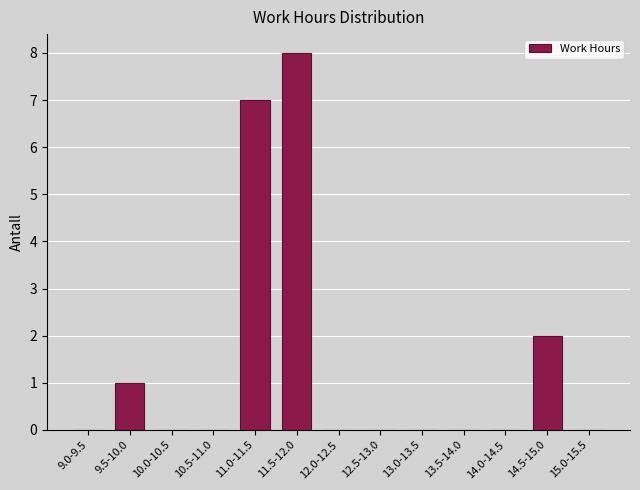

Reading right to left, list all the values displayed in this chart.

15.0-15.5=0	14.5-15.0=2	14.0-14.5=0	13.5-14.0=0	13.0-13.5=0	12.5-13.0=0	12.0-12.5=0	11.5-12.0=8	11.0-11.5=7	10.5-11.0=0	10.0-10.5=0	9.5-10.0=1	9.0-9.5=0